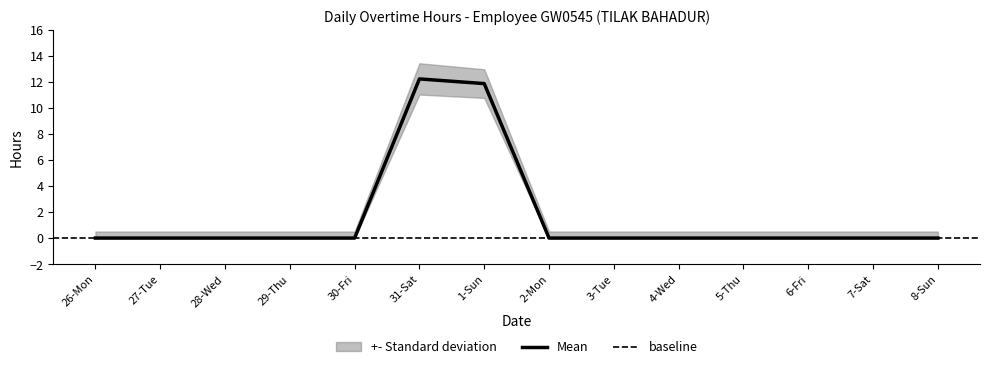

True or false: Mean and Upper cross at least once.

False